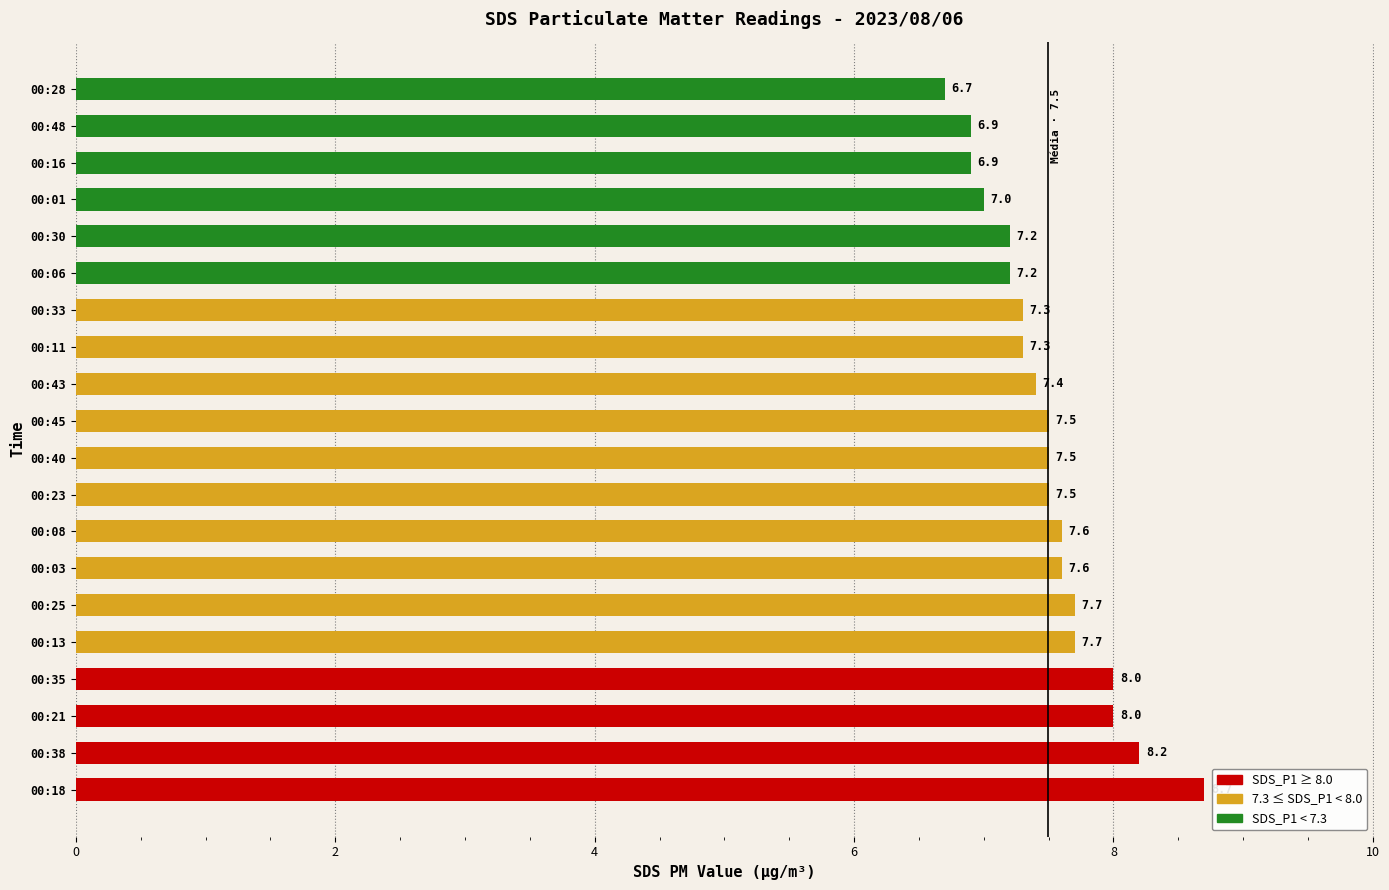

Which has a higher value, 00:28 or 00:48?

00:48